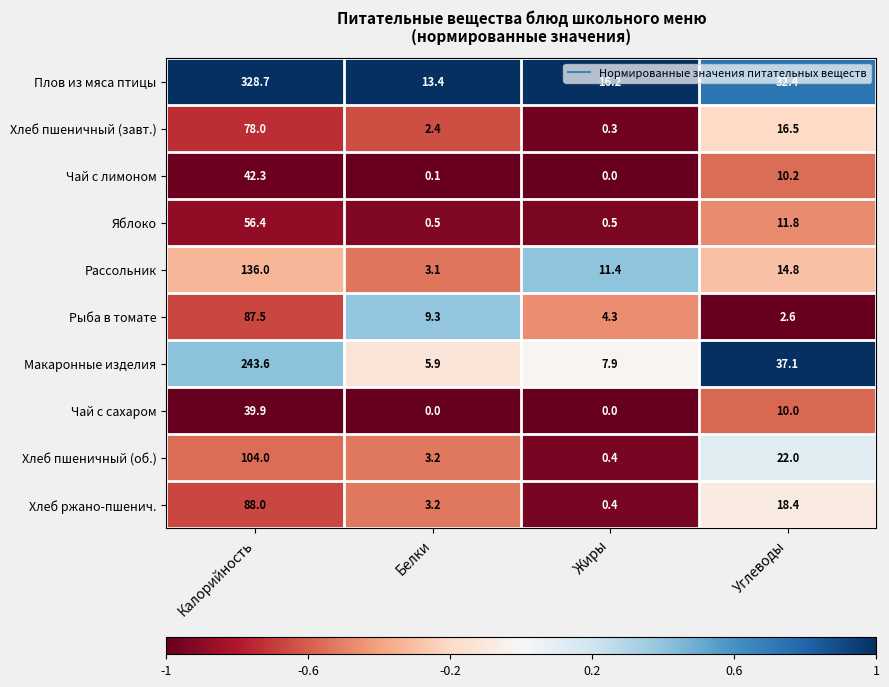

What is the total value across all series at Жиры?

41.4